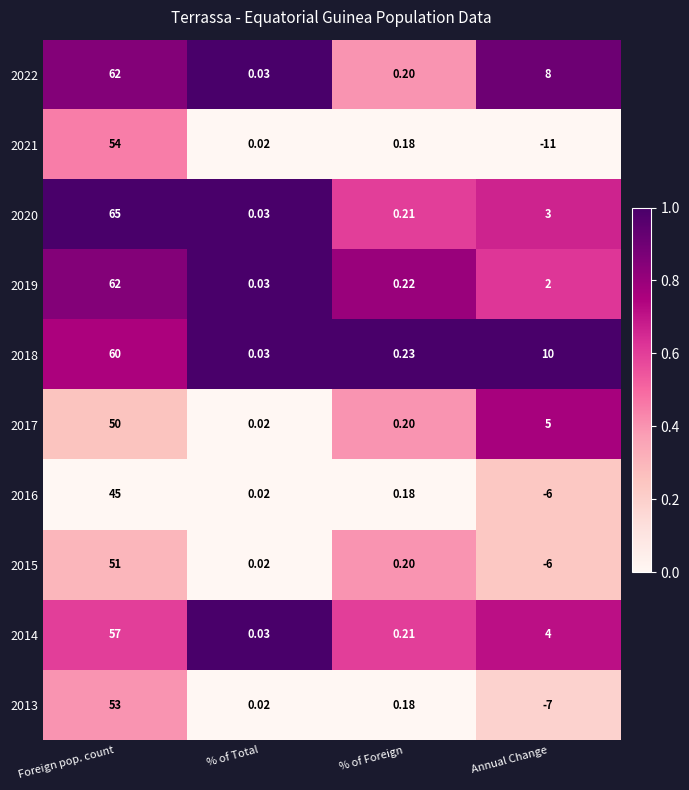

At which label does 2016 reach its minimum?

Annual Change